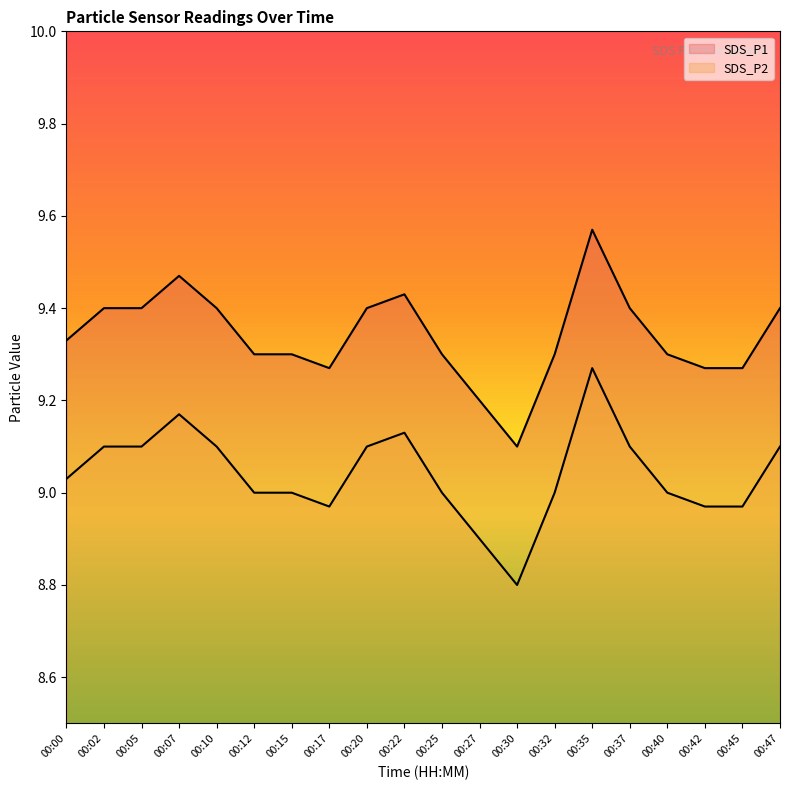

True or false: SDS_P1 has a value of 9.4 at 00:20.

True